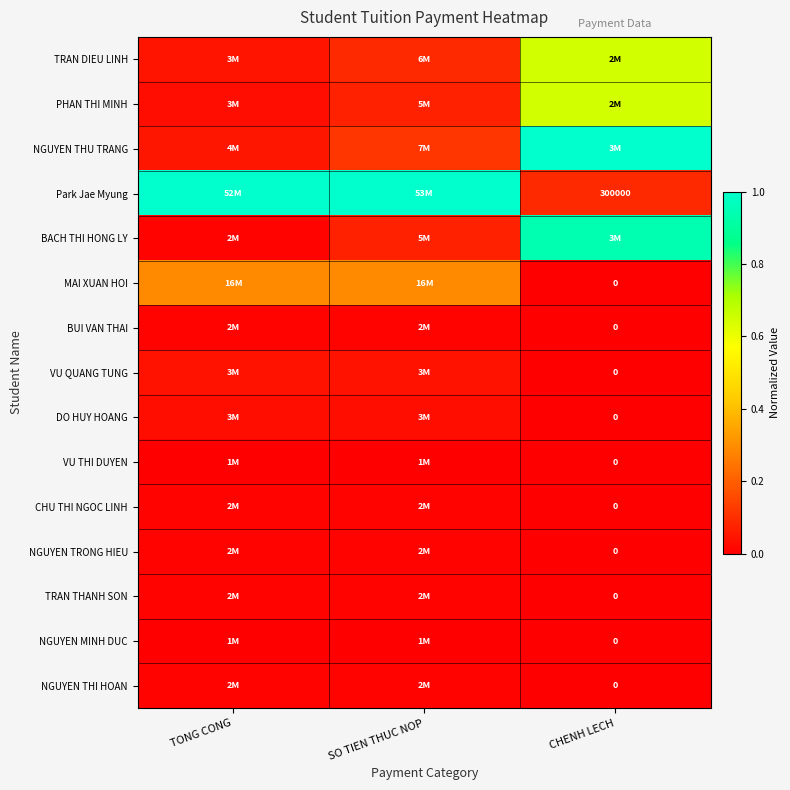

Which has a higher value, SO TIEN THUC NOP or CHENH LECH?

CHENH LECH